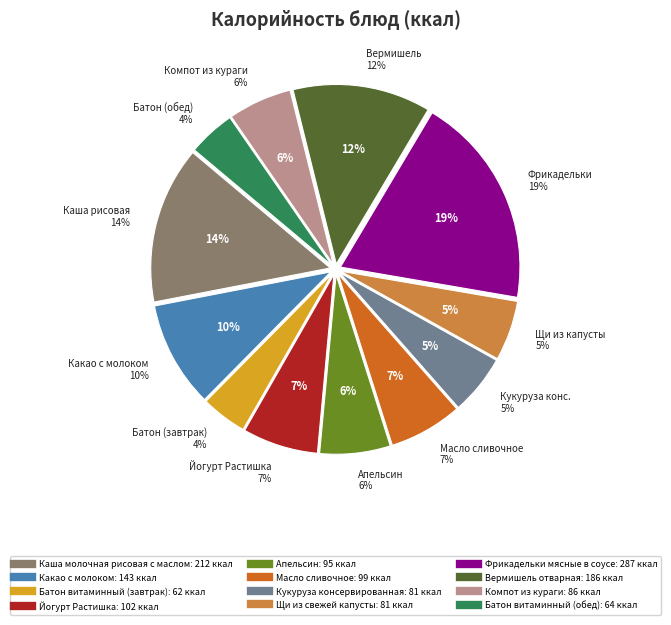

To the nearest percent, what is the average slice percentage?

8%